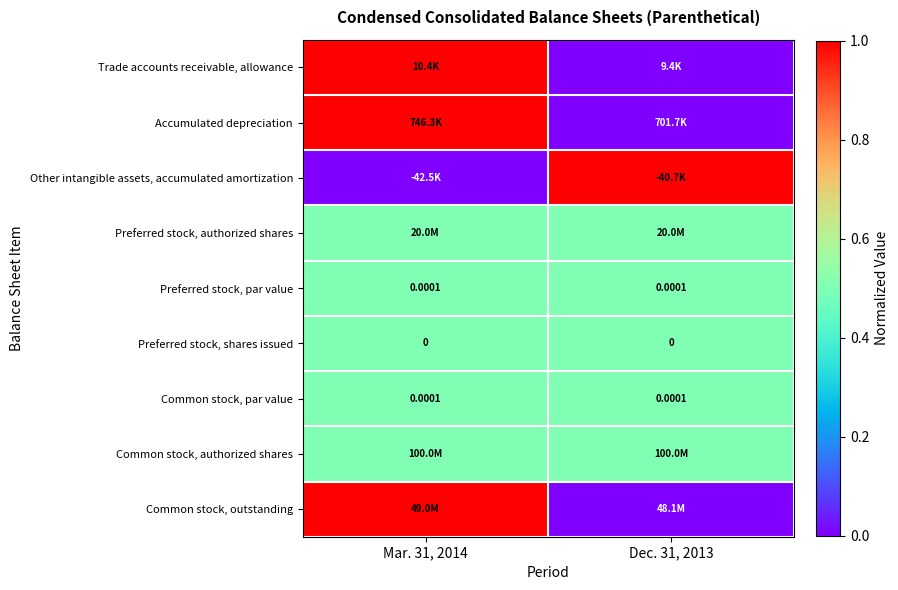

What is the difference between the highest and lowest values at Mar. 31, 2014?

1.0